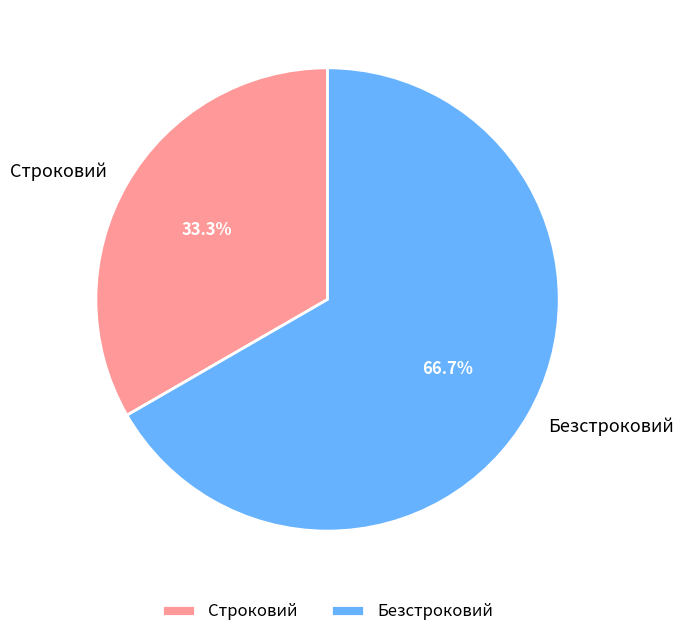

Approximately how many times larger is the value at Строковий compared to Безстроковий?

0.5